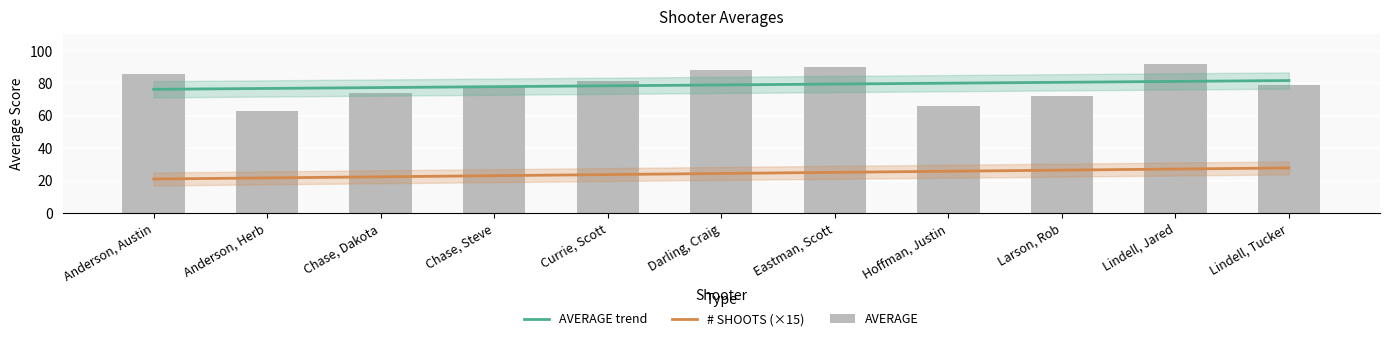

Which has a higher value, Anderson, Austin or Eastman, Scott?

Eastman, Scott